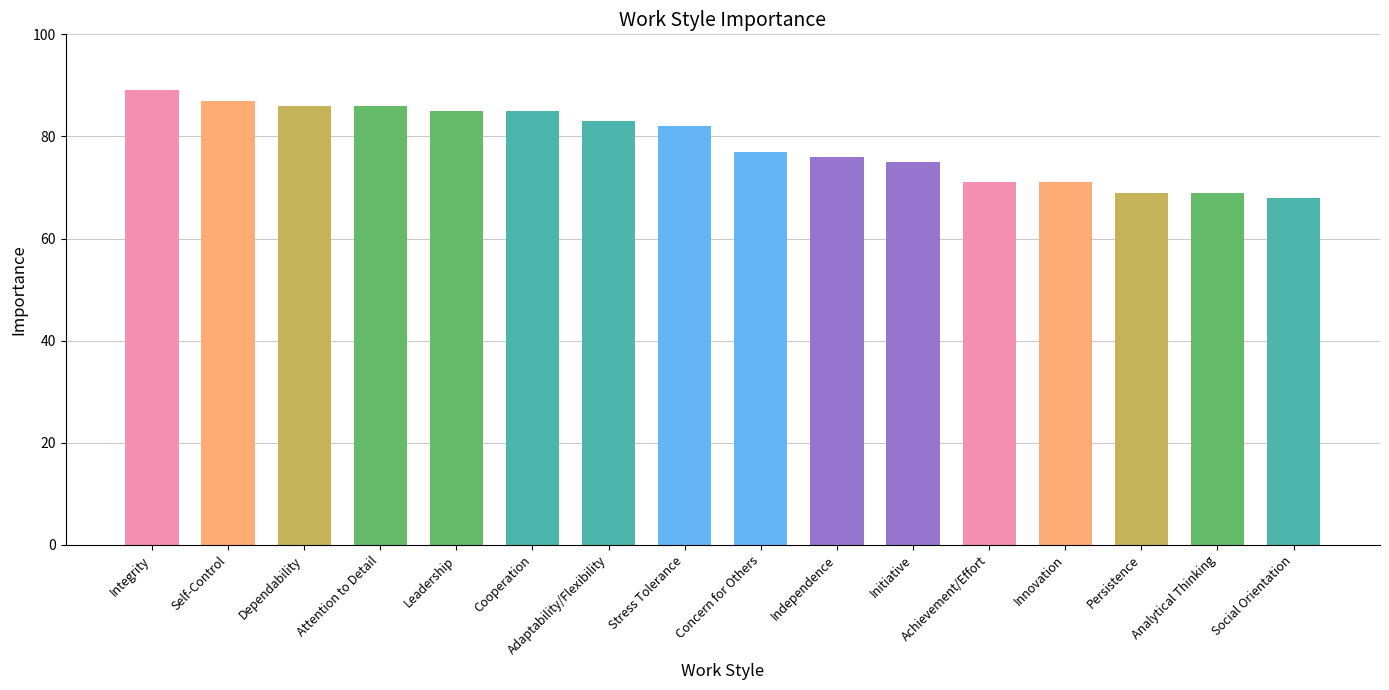

The chart shows a value of 121 at Concern for Others. True or false?

False